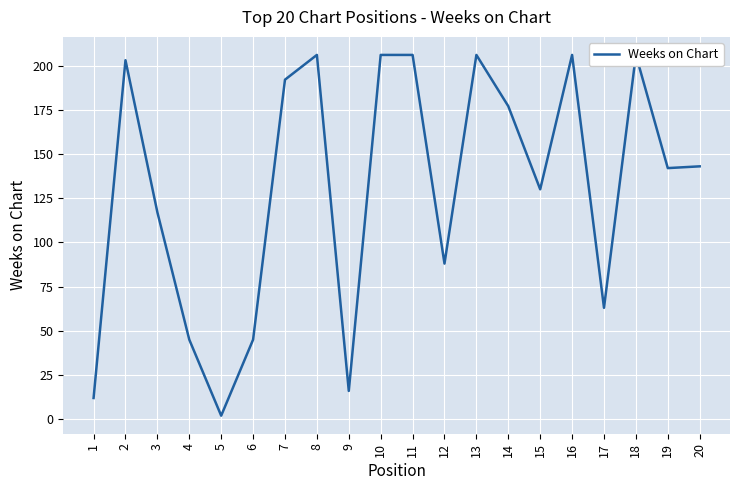

What is the sum of the values at 4 and 14?

222